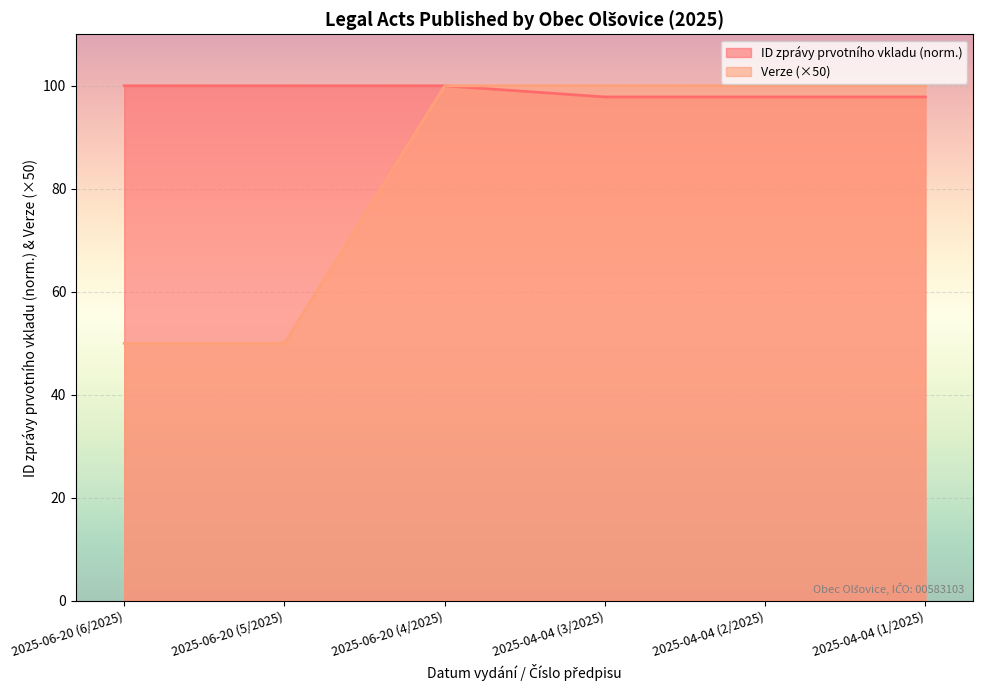

Rank the series at 2025-06-20 (5/2025) from lowest to highest value.

Verze, ID zprávy prvotního vkladu